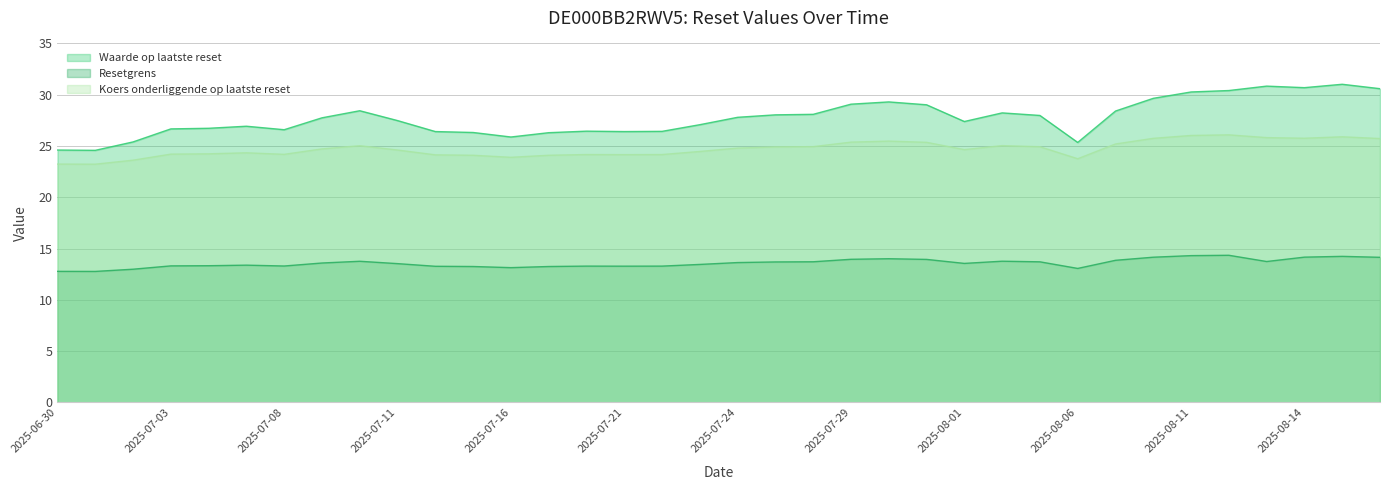

List the series in order of their peak value, lowest first.

Resetgrens, Koers onderliggende op laatste reset, Waarde op laatste reset